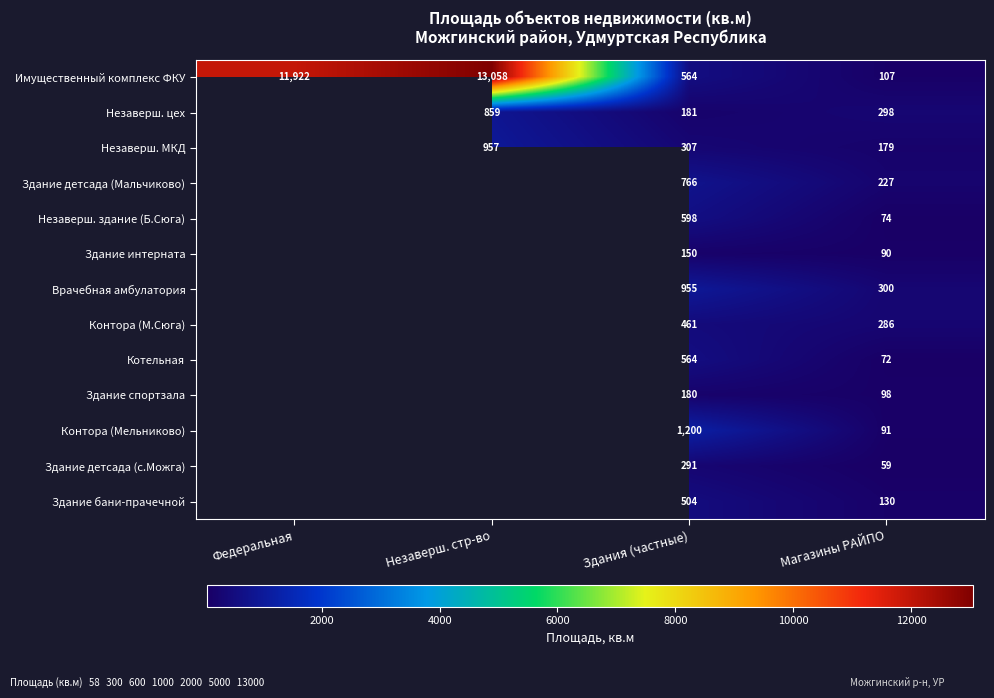

The Контора (М.Сюга) series shows 461.0 at Здания (частные). True or false?

True